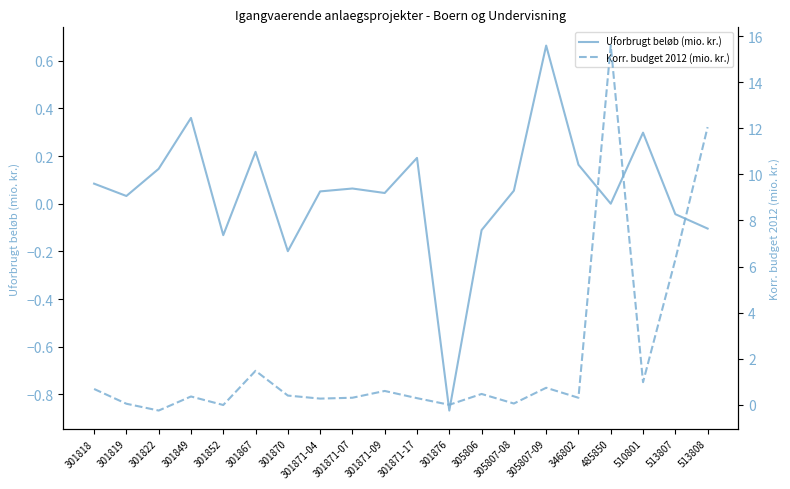

Where is Korr. budget 2012 (mio. kr.) nearest to the value 7?

513807